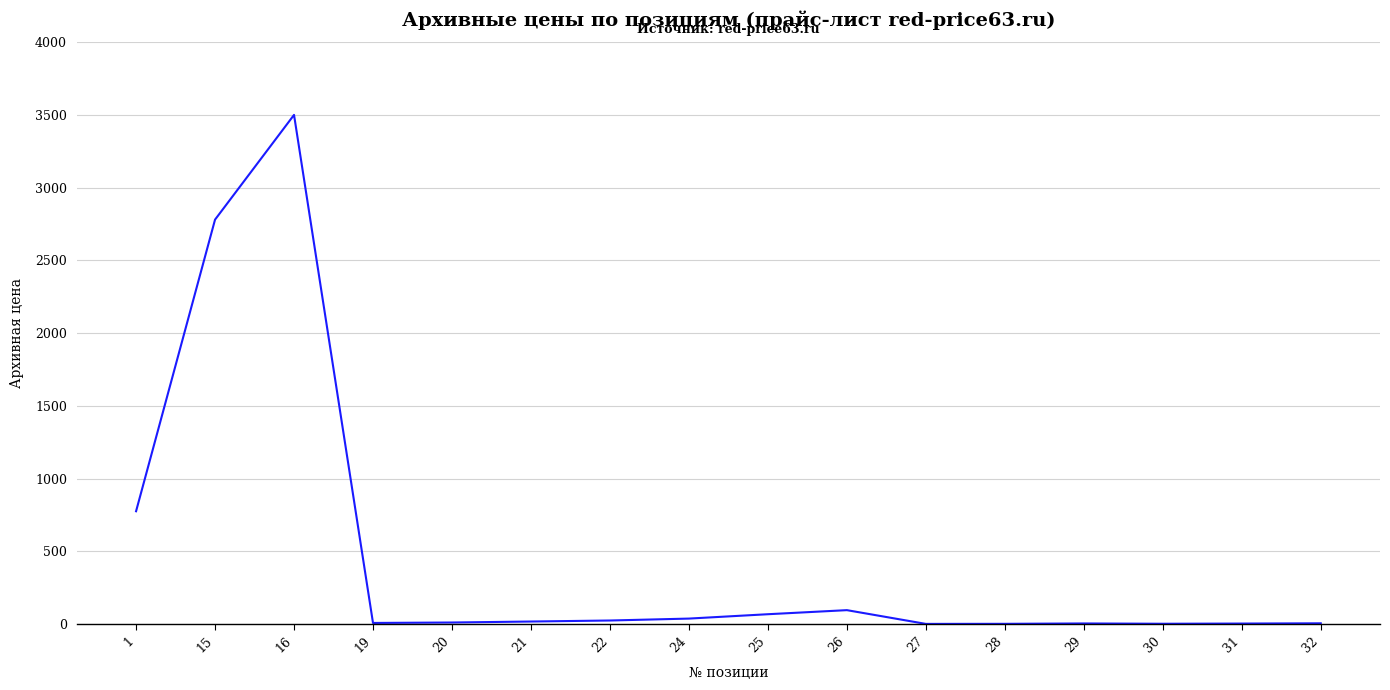

What is the greatest value displayed?

3500.0